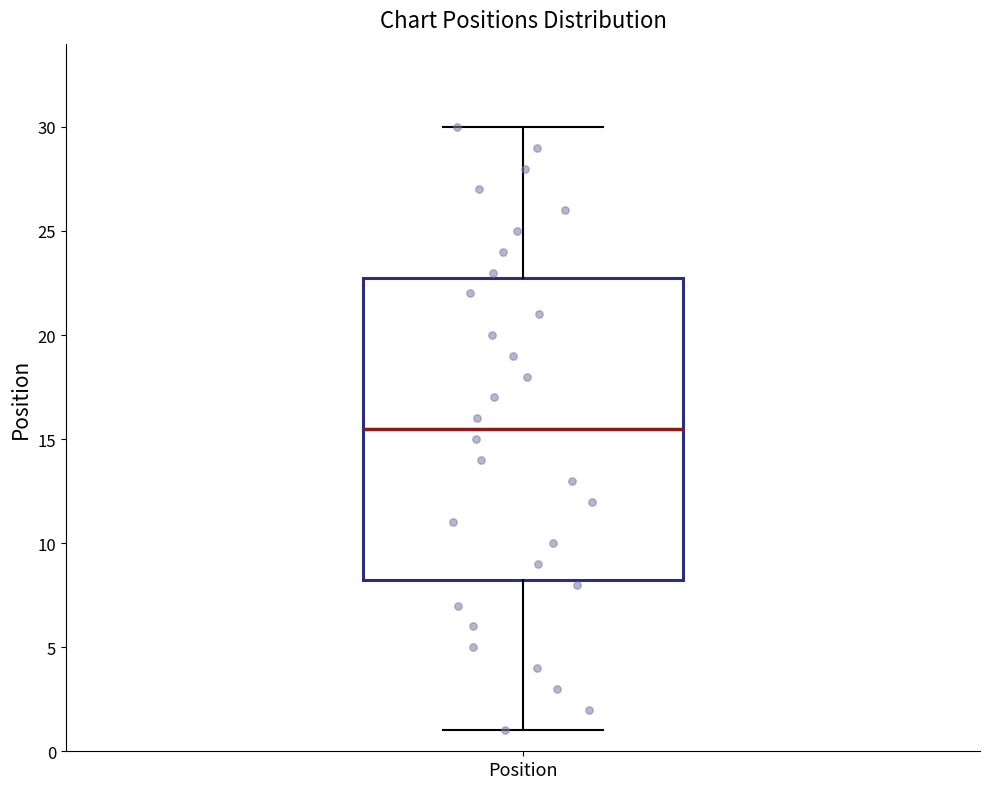

Transcribe this box plot: give where the median line is, the range the box spans, and where the two whiskers end, as read against the y-axis. The values are not printed on the chart, so give them approximately, as read against the axis.

median 15.5, box 8.5 to 23.0, whiskers 1.0 to 30.0